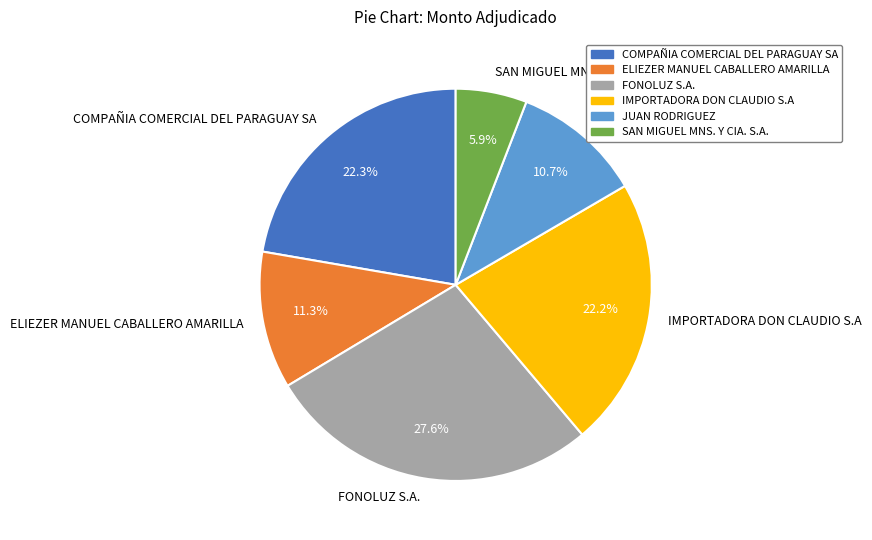

Is there a majority slice in this chart?

No